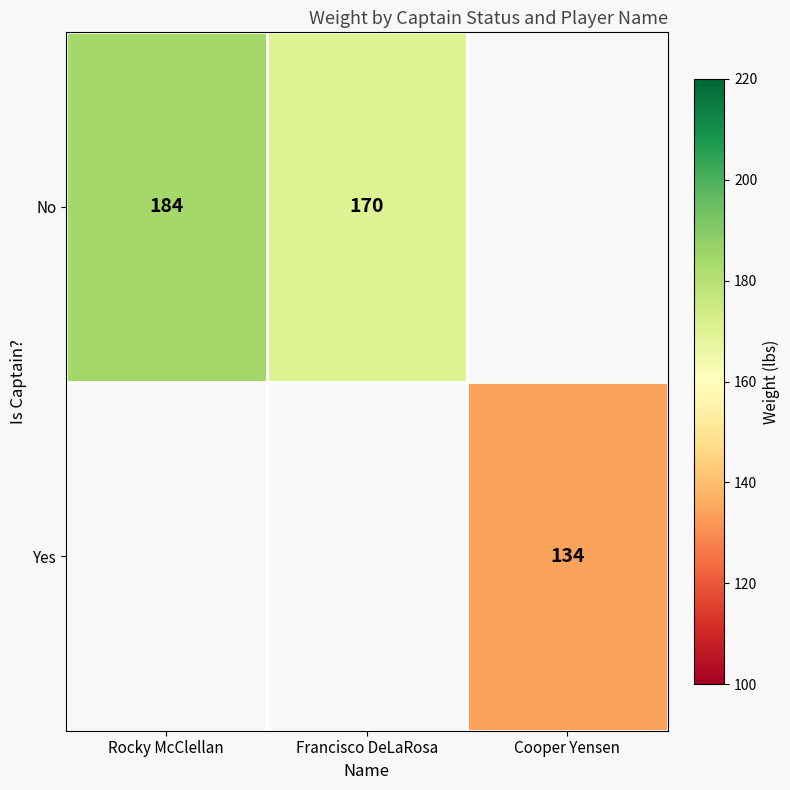

How many data points does each series have?

3